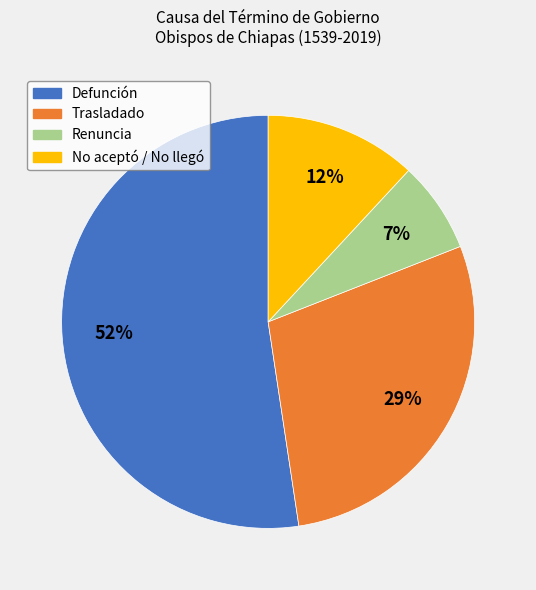

The No aceptó / No llegó slice represents 18% of the pie. True or false?

False